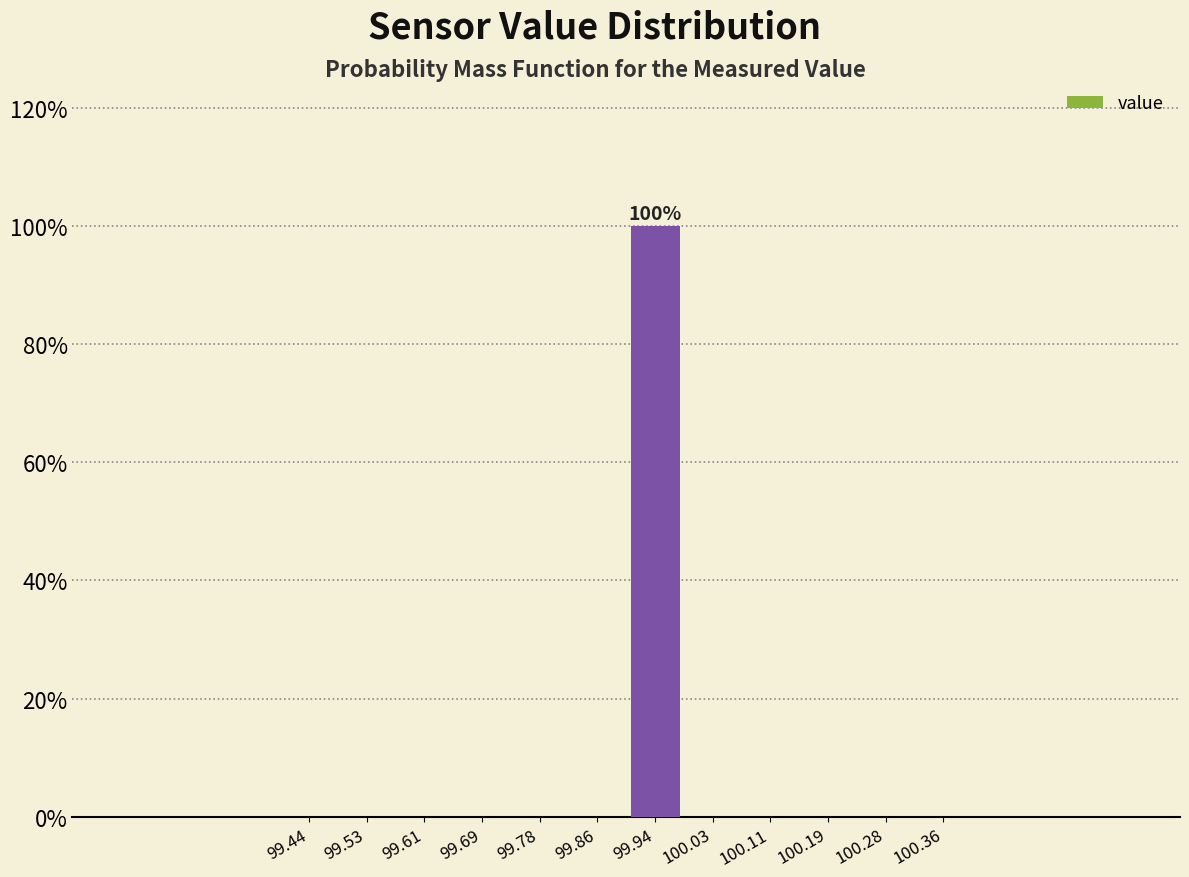

Which range on the x-axis has the tallest bar?

99.90 to 99.98